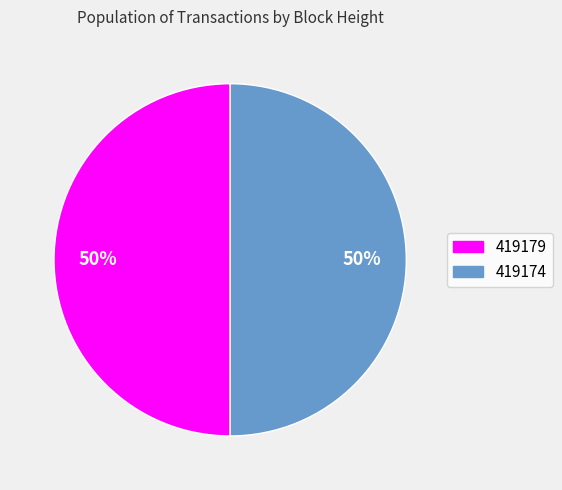

To the nearest percent, what is the average slice percentage?

50%